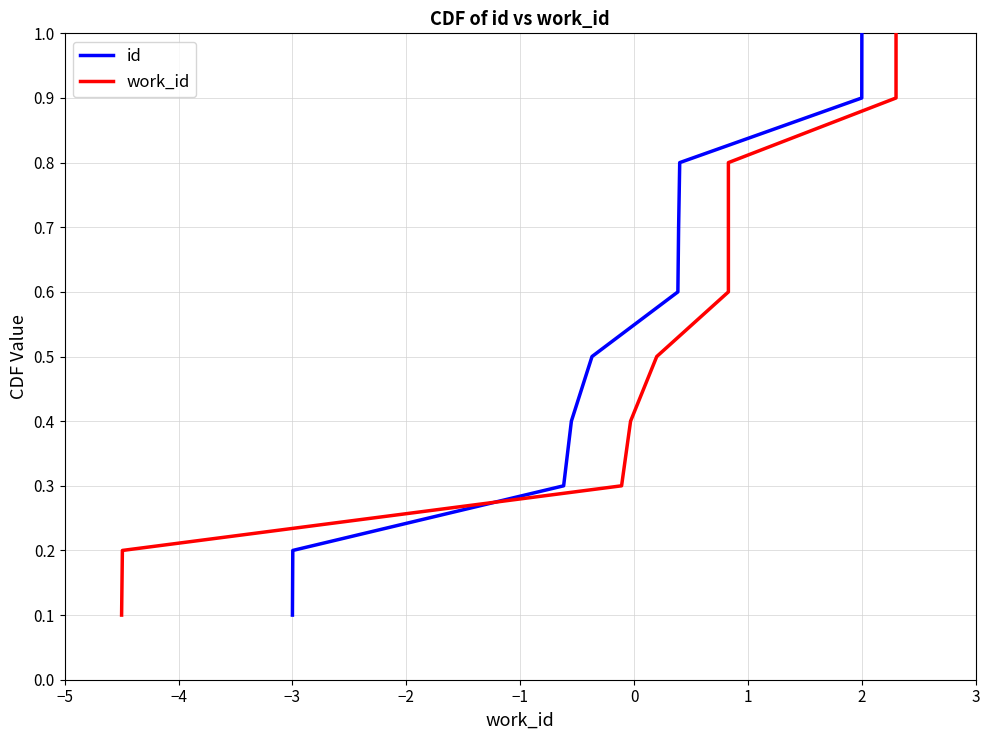

Is this an area chart (filled region under the line)?

No